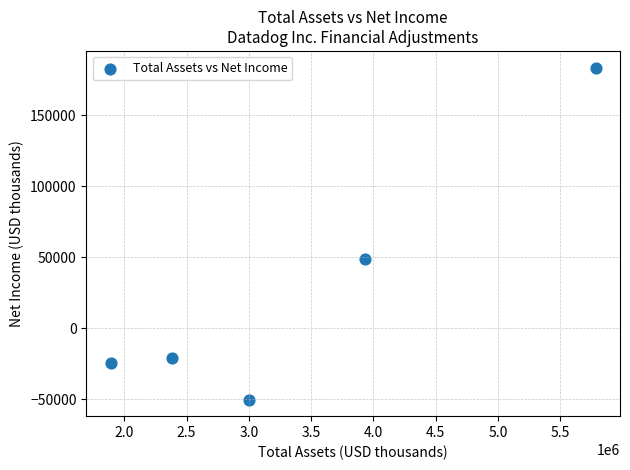

What is the average X value?

3399468